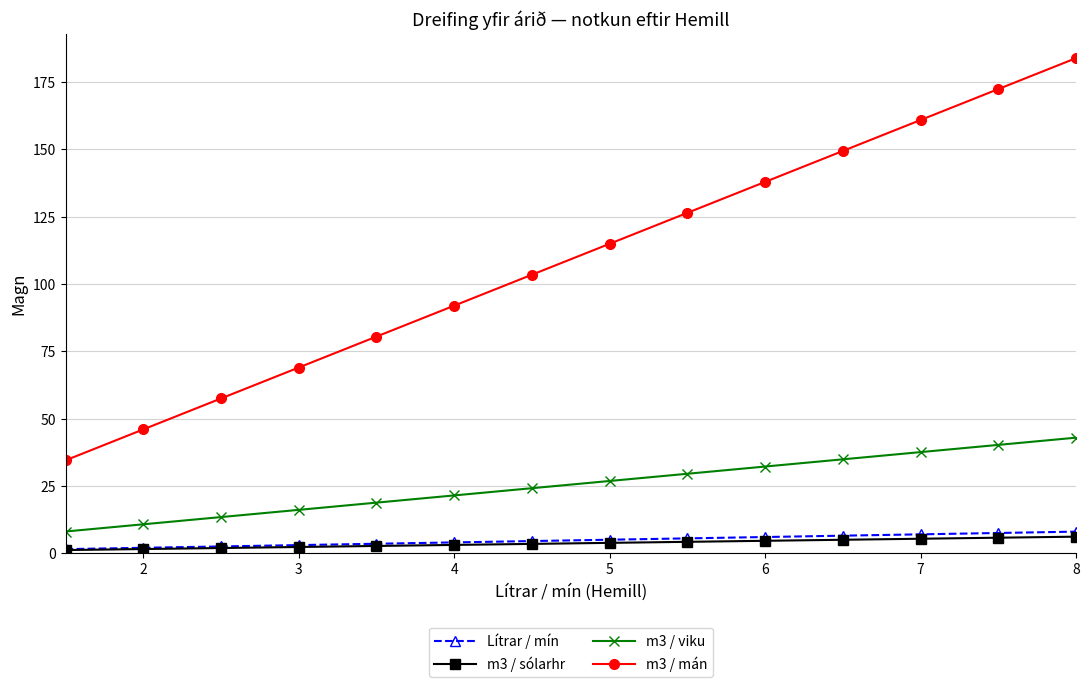

True or false: m3 / mán and m3 / sólarhr intersect in this chart.

False